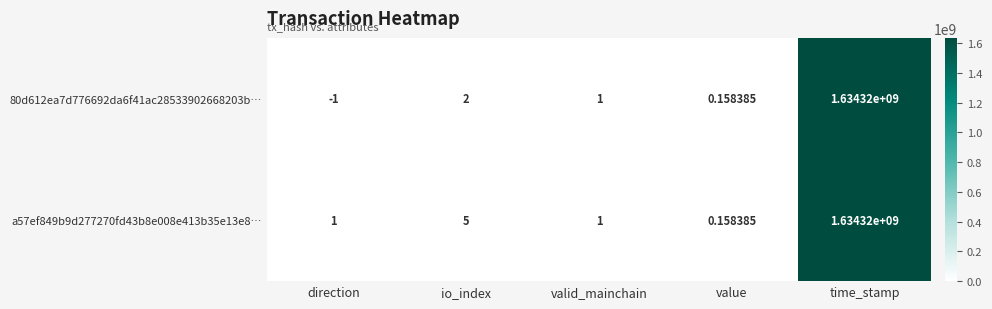

At which label is 80d612ea7d776692da6f41ac28533902668203b… closest to 817159999?

io_index